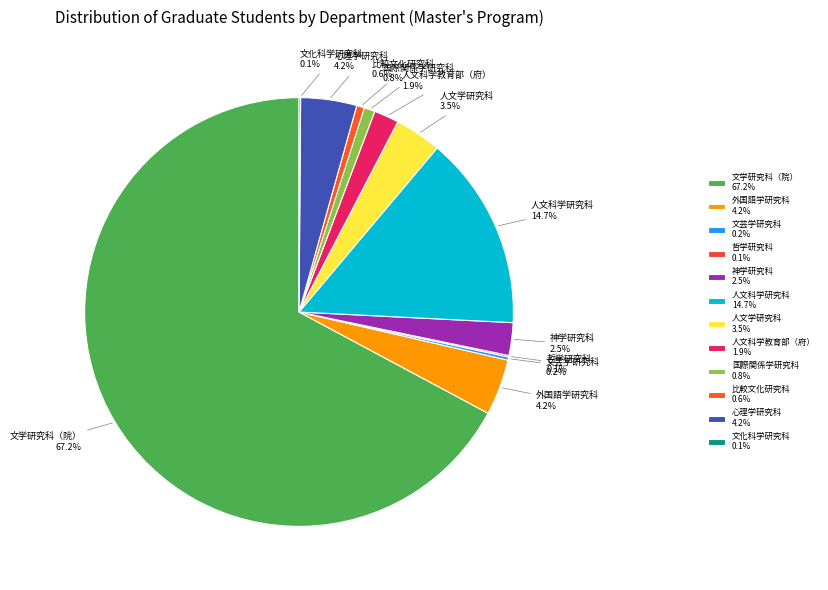

Is it true that 国際関係学研究科 is 1% of the pie?

True